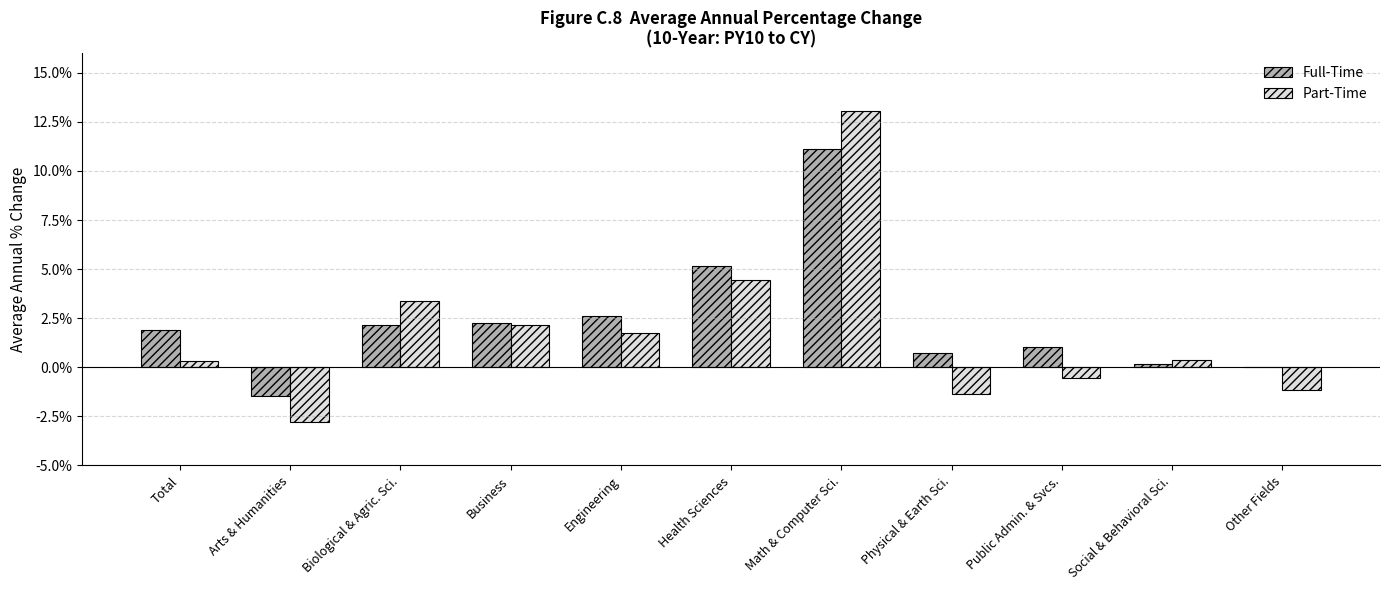

What is the label of the 3rd bar from the right?

Public Admin. & Svcs.